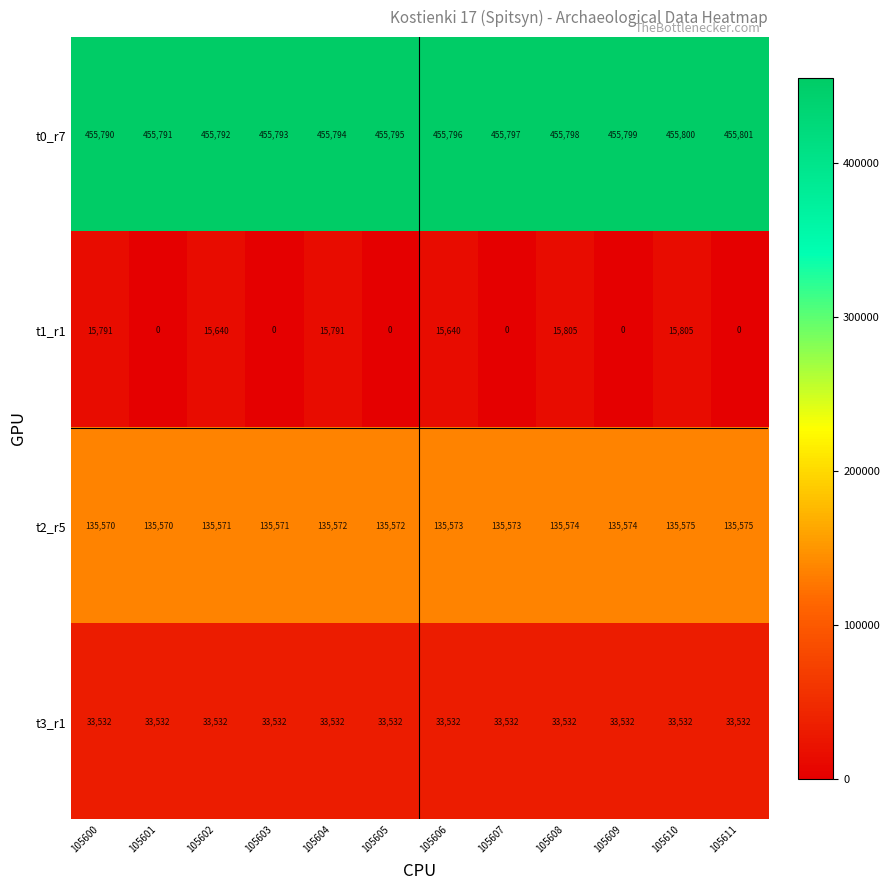

What is the maximum value for t1_r1?

15805